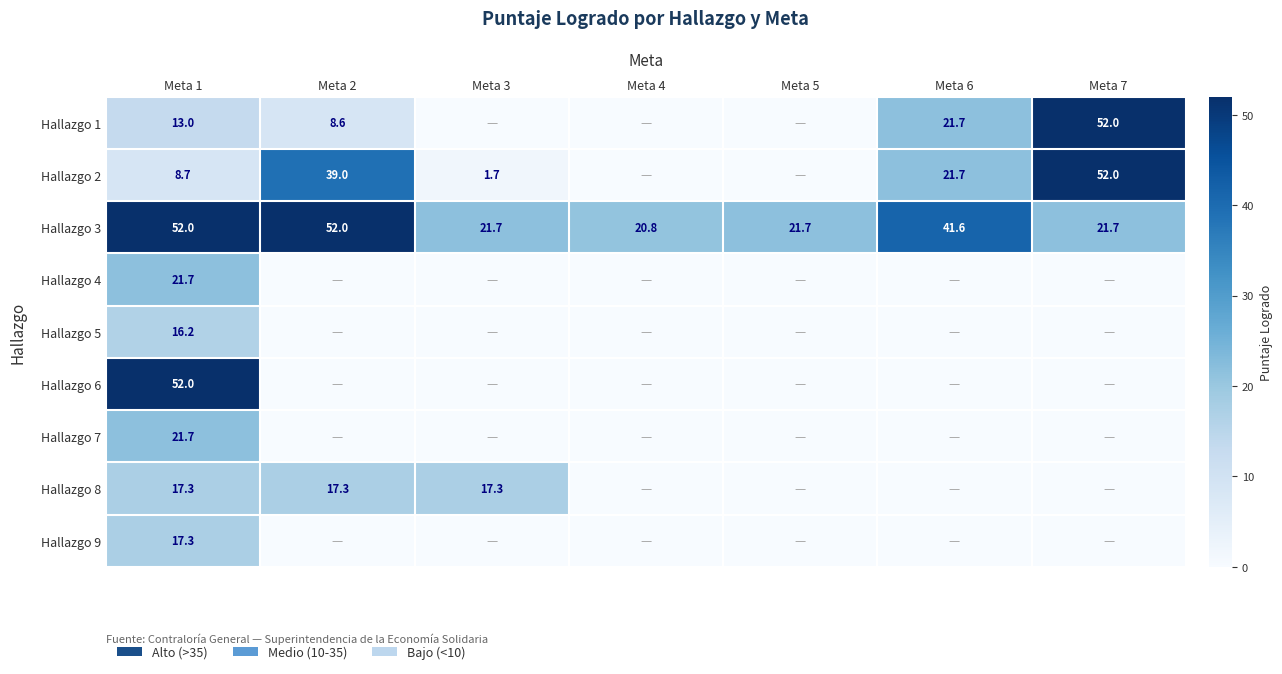

The value of Hallazgo 2 at Meta 2 is 15.2. True or false?

False